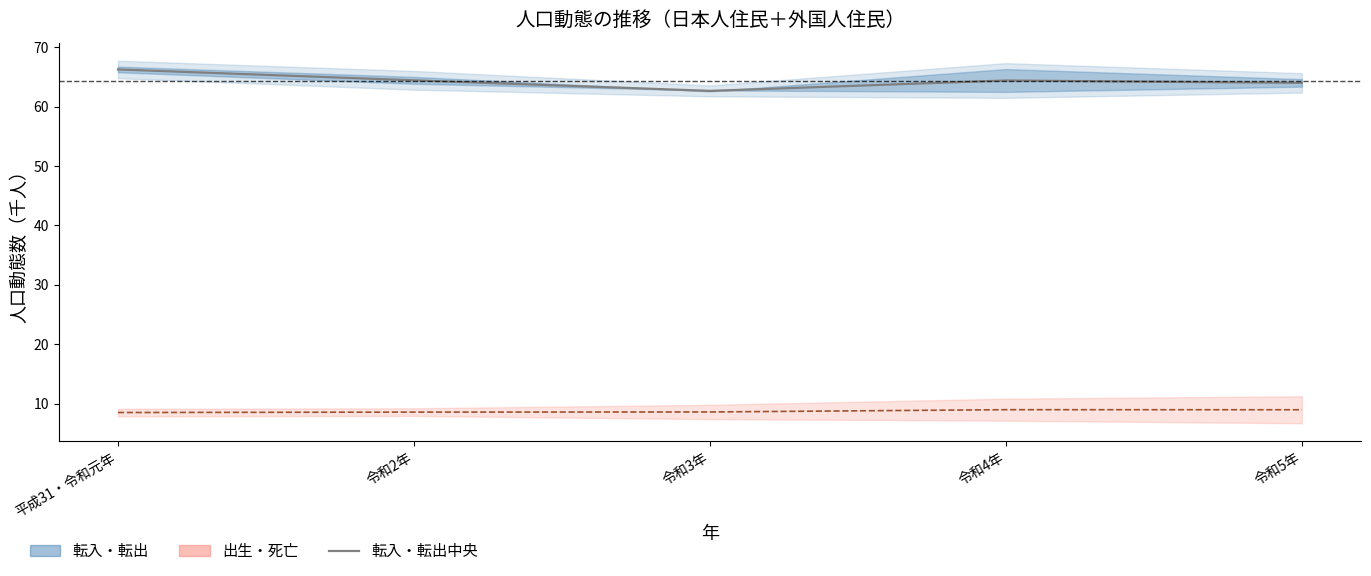

True or false: 出生・死亡（中央） and 転入・転出（中央） cross at least once.

False